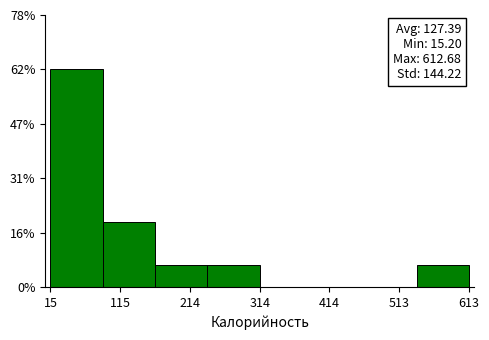

Which range on the x-axis has the tallest bar?

20 to 90